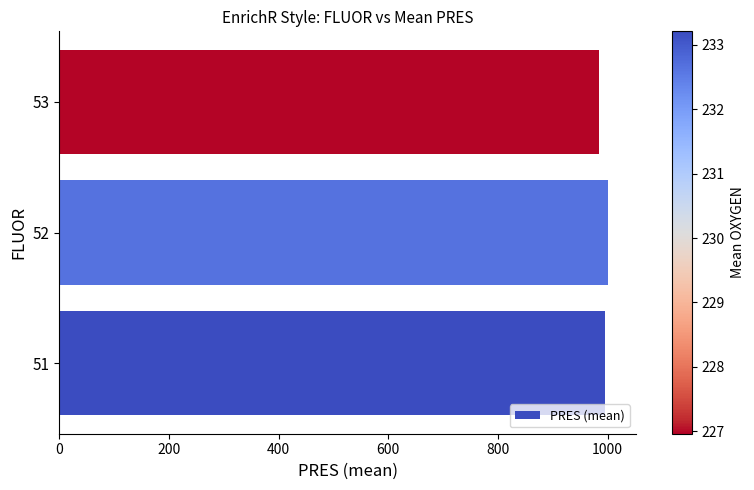

How many values are below 994?

1